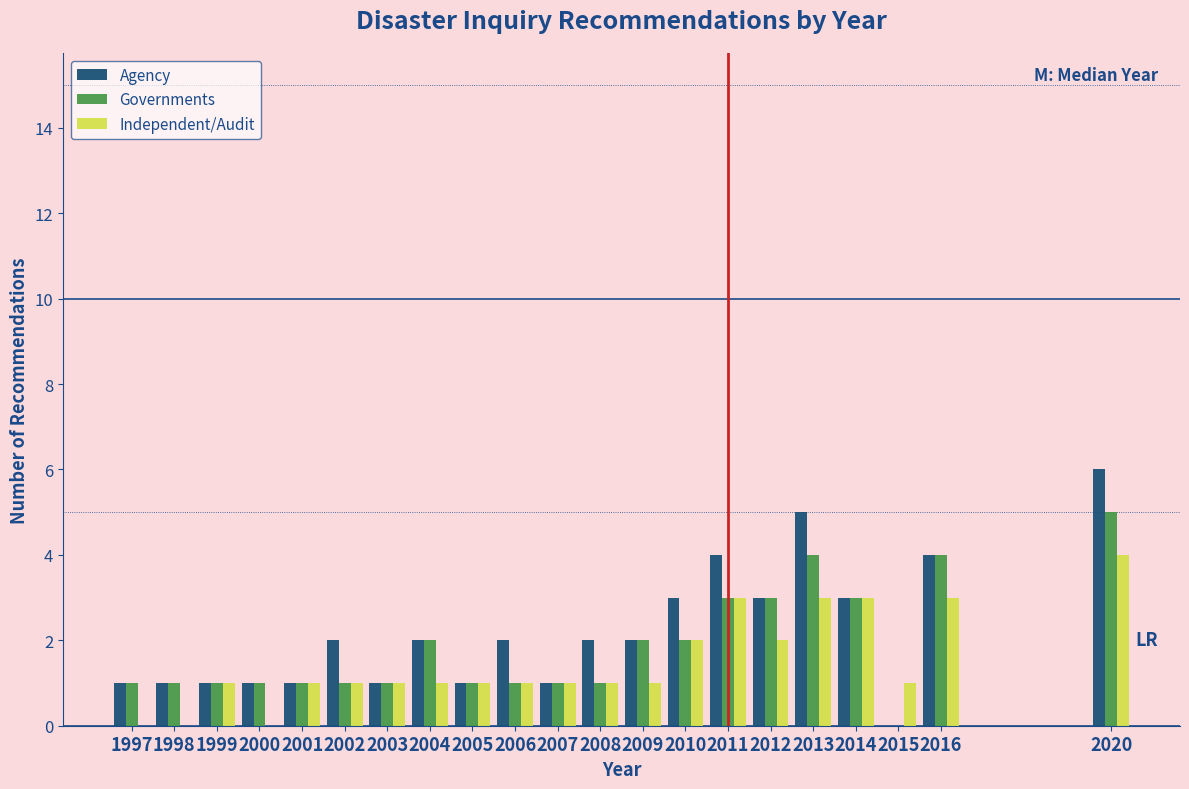

The value of Governments at 2012 is 3. True or false?

True